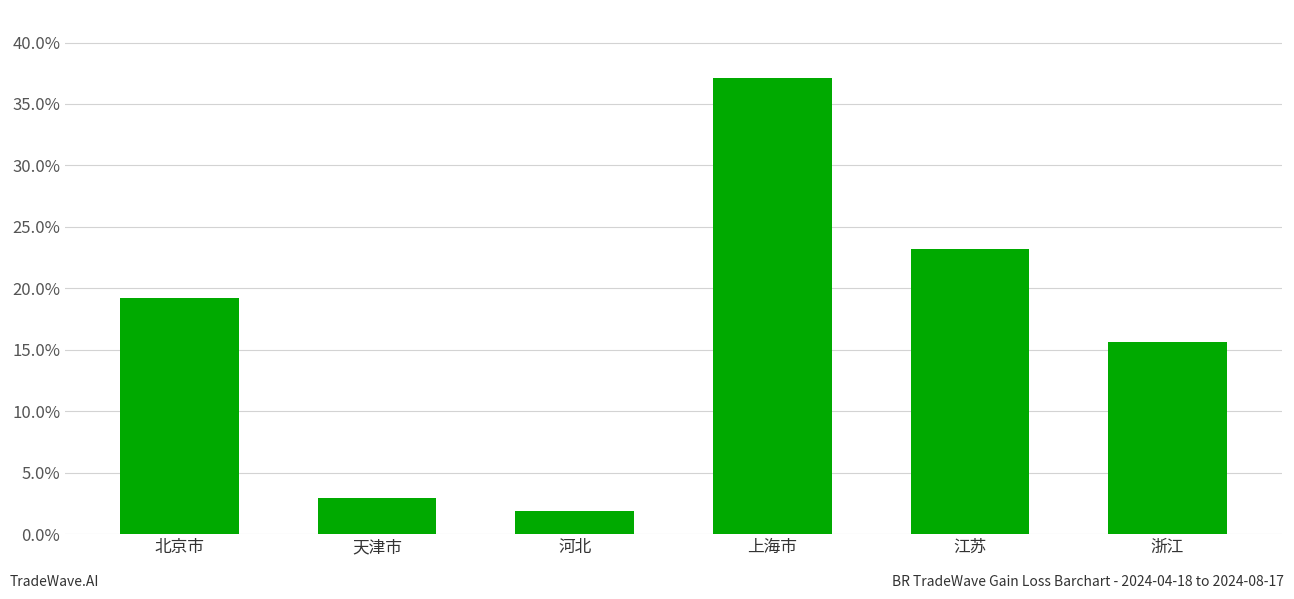

Reading right to left, transcribe all the data shown in this chart.

浙江=15.6	江苏=23.2	上海市=37.1	河北=1.9	天津市=3.0	北京市=19.2